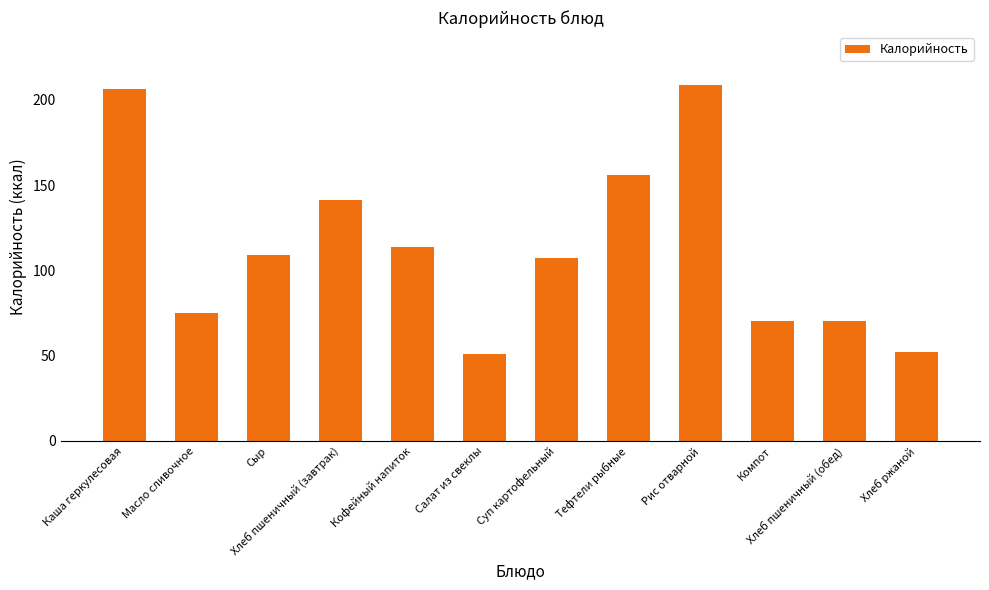

Count the number of categories in the chart.

12